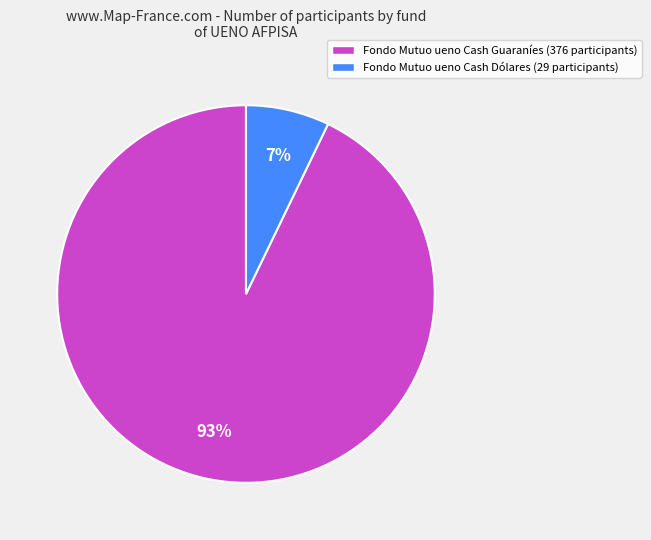

Is the sum of Fondo Mutuo ueno Cash Dólares (29 participants) and Fondo Mutuo ueno Cash Guaraníes (376 participants) greater than half?

Yes